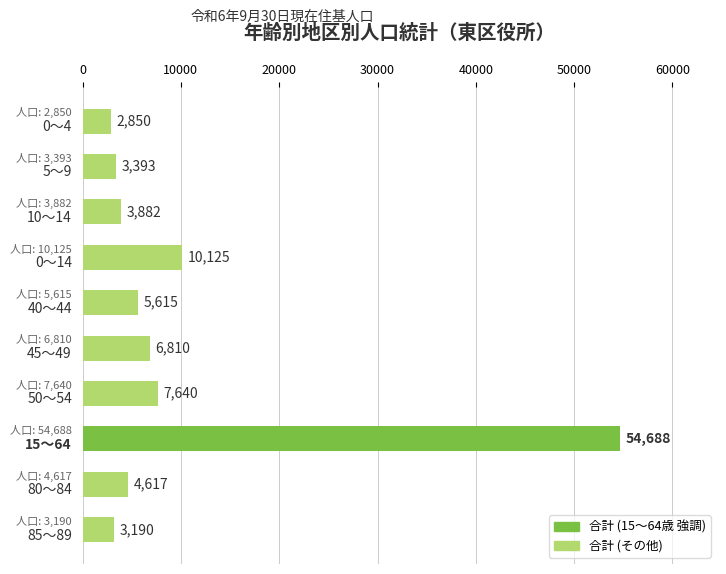

What is the value of the 8th bar from the top?

54688